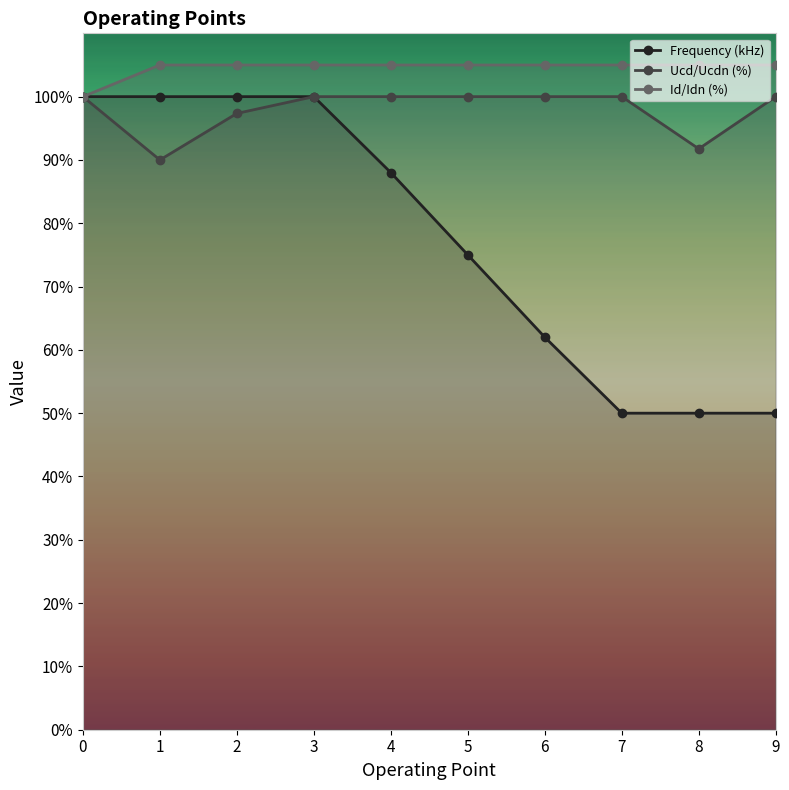

At 4, list the series in order from smallest to largest.

Frequency (kHz), Ucd/Ucdn (%), Id/Idn (%)